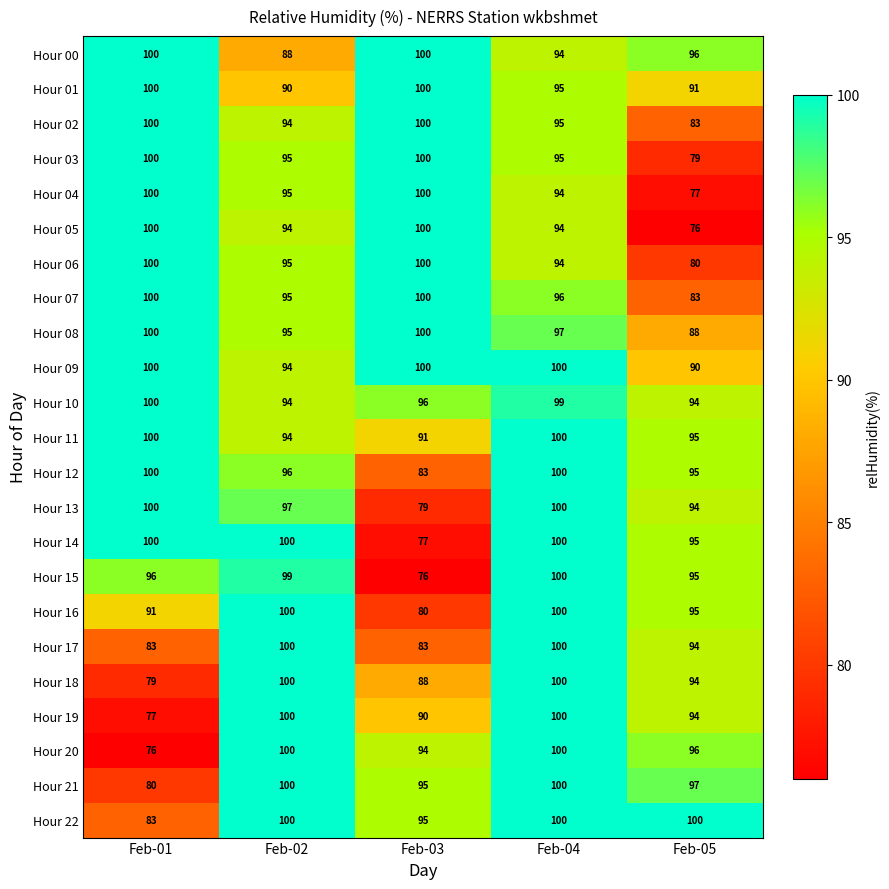

What is the spread (max minus min) of values at Feb-04?

6